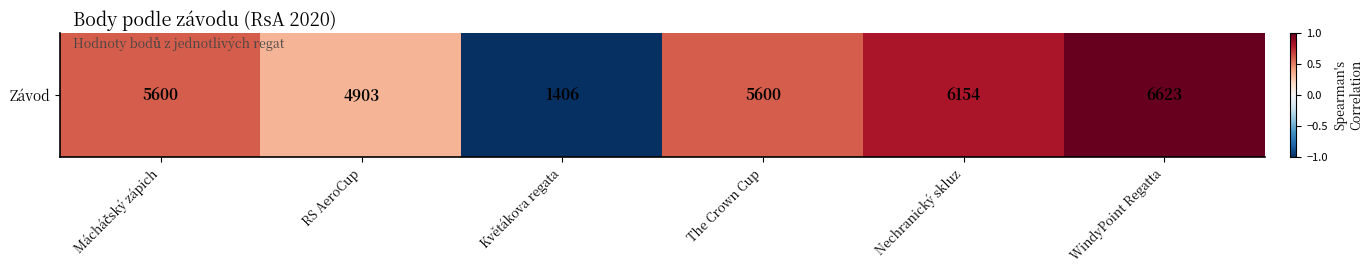

What is the approximate value at Mácháčský zápich?

0.6